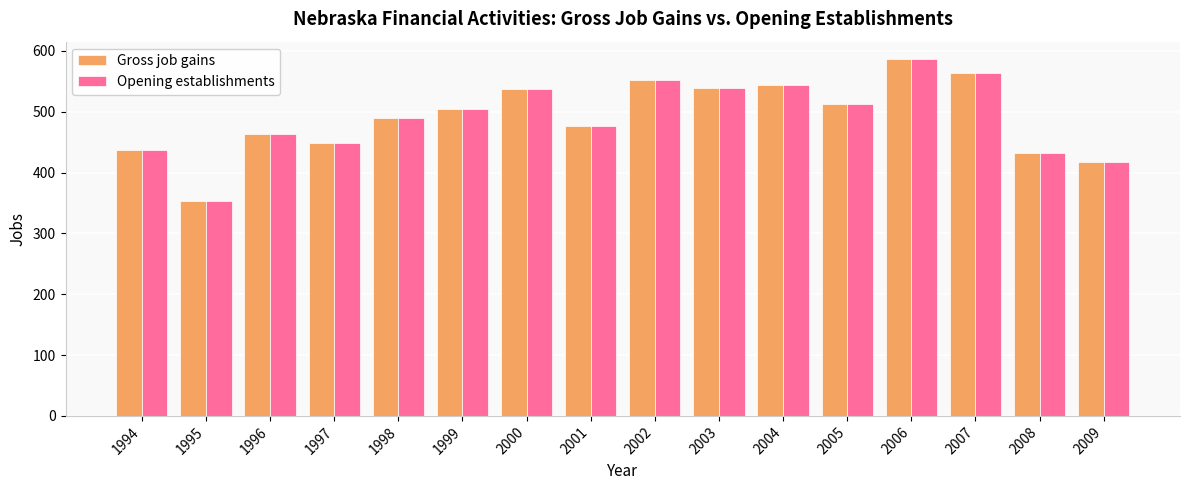

True or false: Gross job gains has a value of 476 at 2001.

True